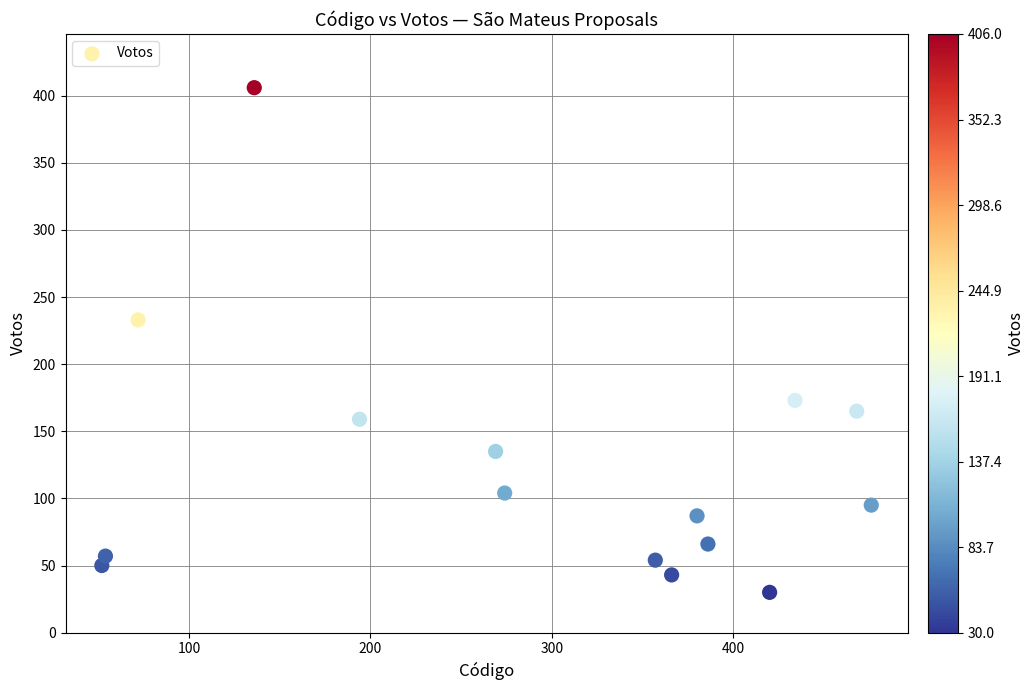

What is the range of X values (max minus min)?

424